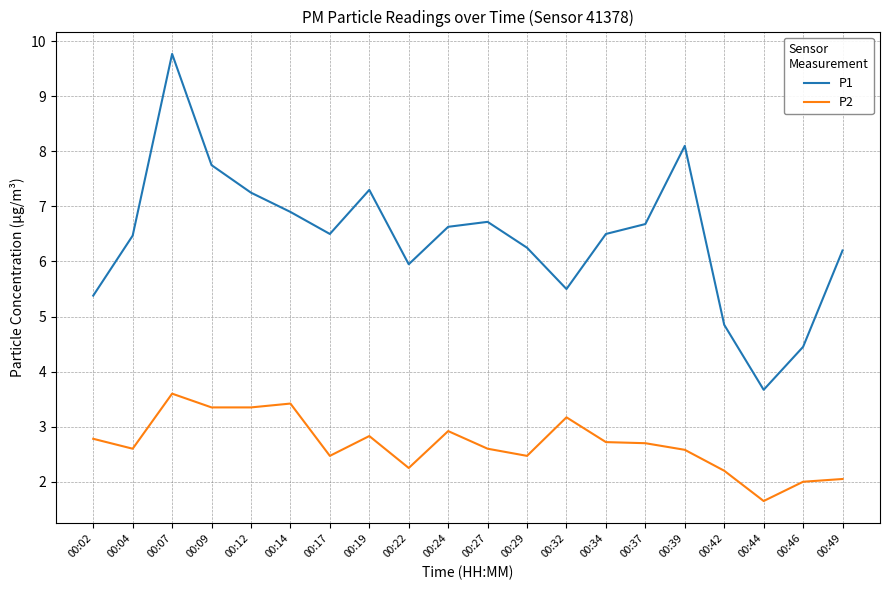

Read the P1 value at 00:27.

6.7